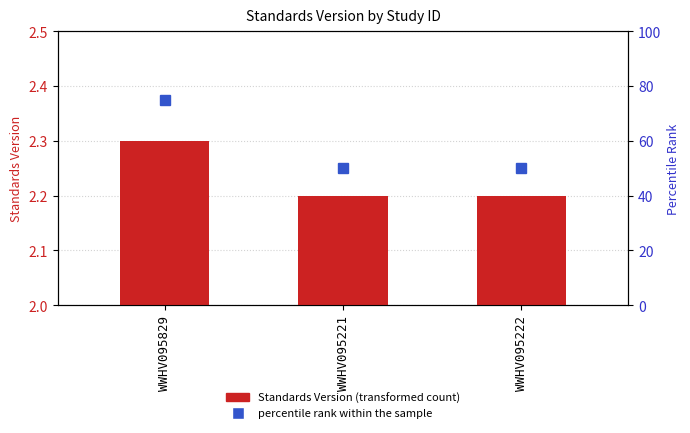

Are the bars horizontal?

No